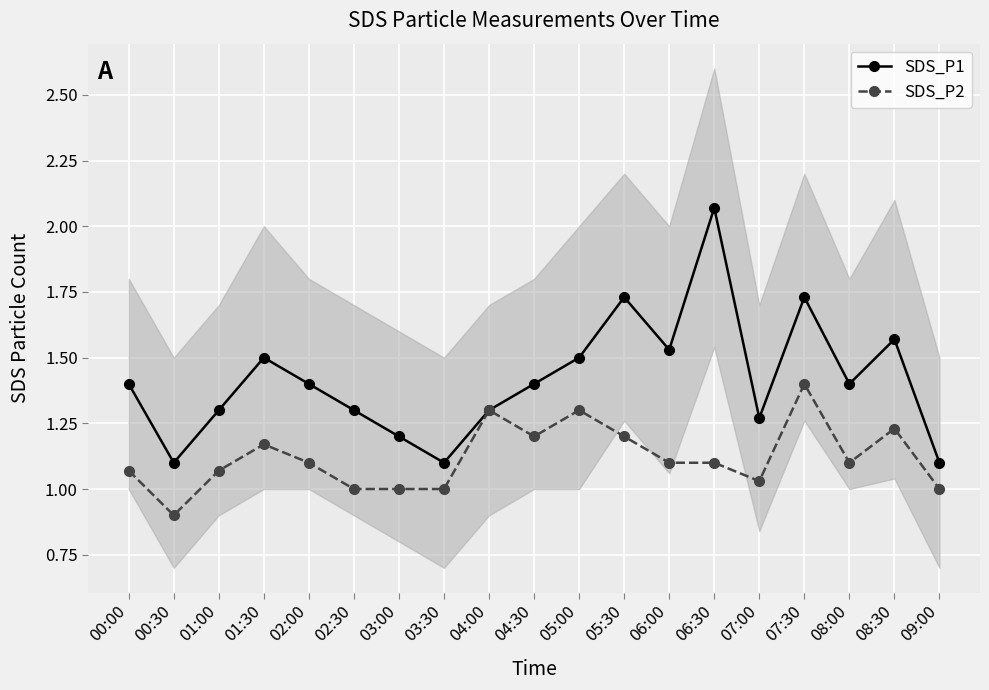

Is it true that SDS_P1 equals 2.4 at 02:00?

False